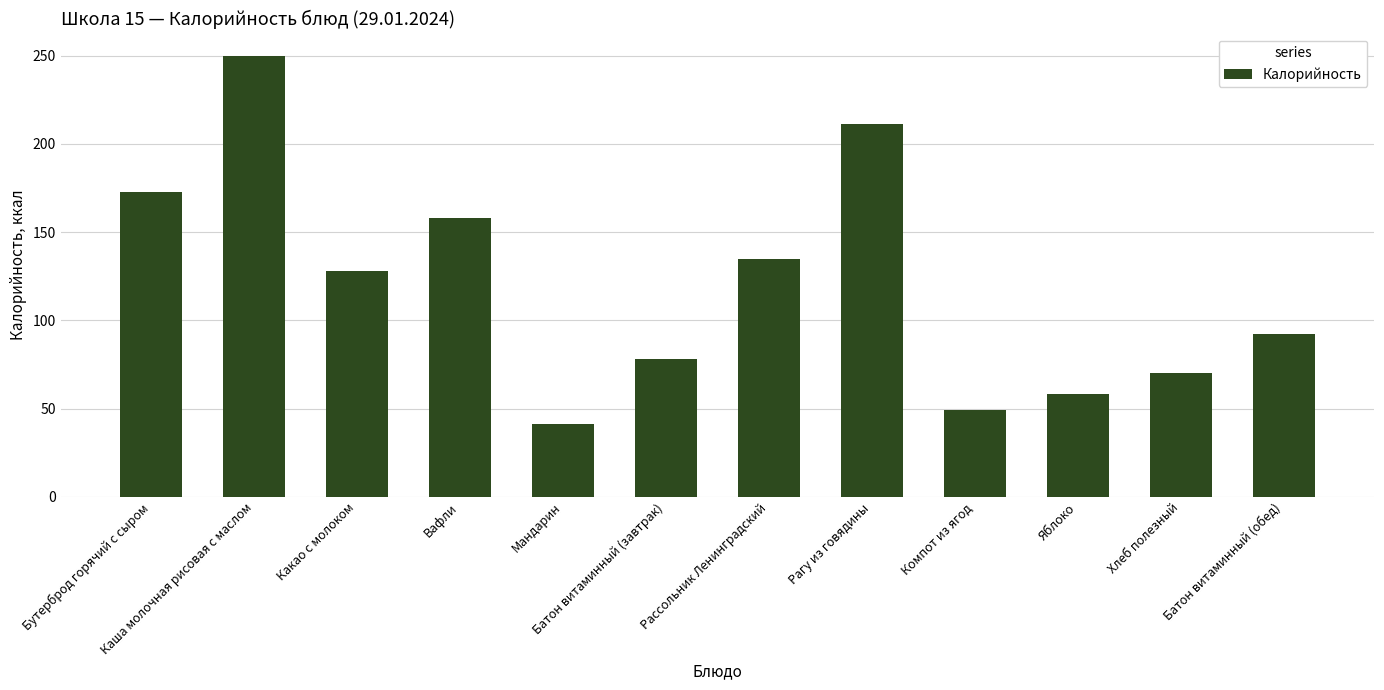

What is the difference between the maximum and minimum values?

209